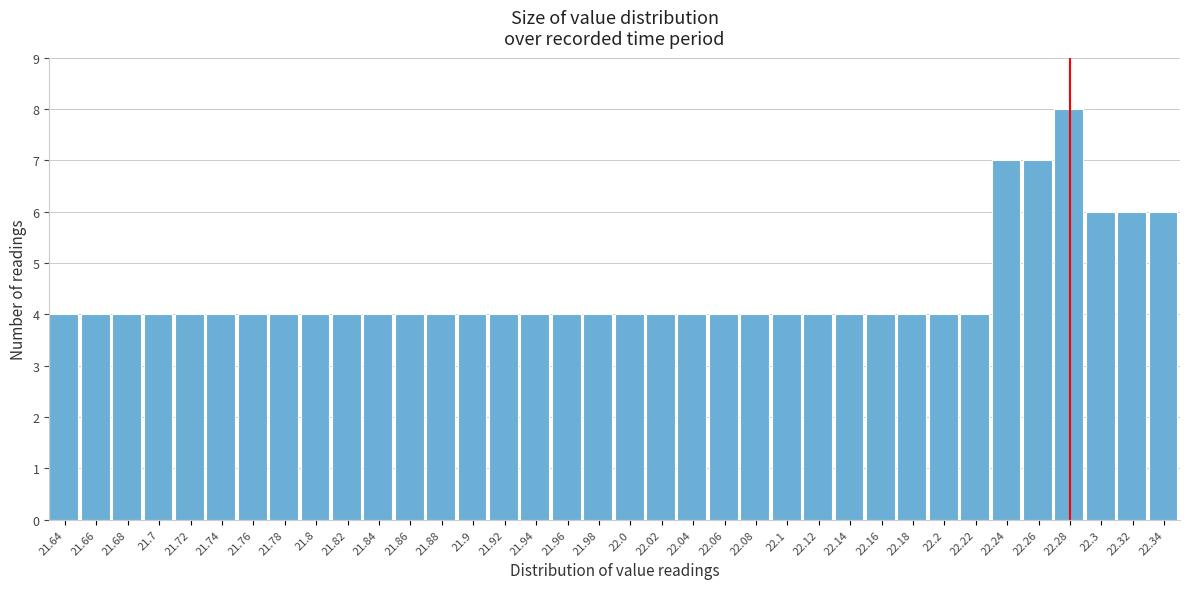

What is the ratio of the value at 22.2 to the value at 21.64?

1.0